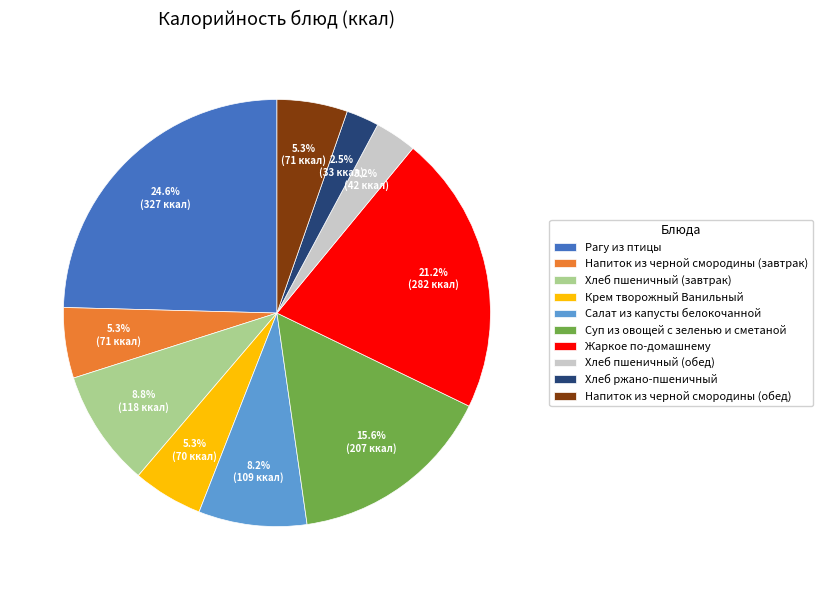

Is it true that Крем творожный Ванильный is 1% of the pie?

False